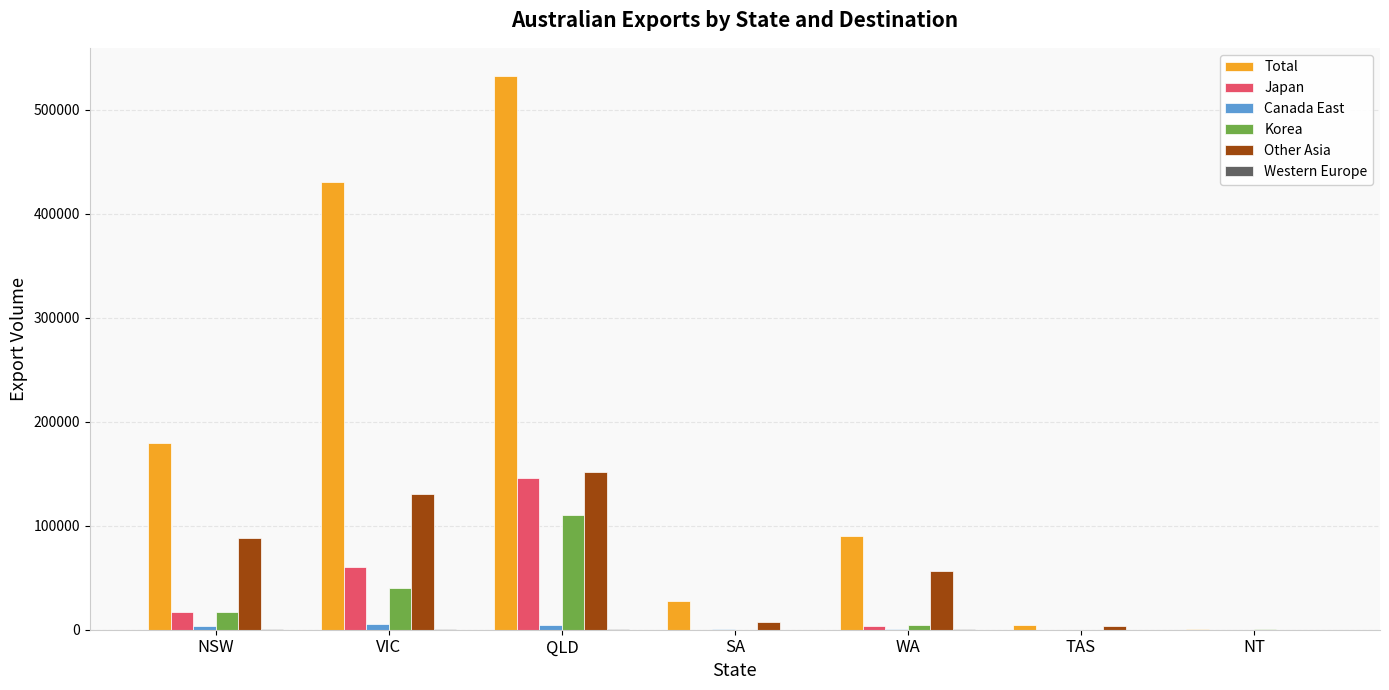

At which category is the sum across all series the highest?

QLD